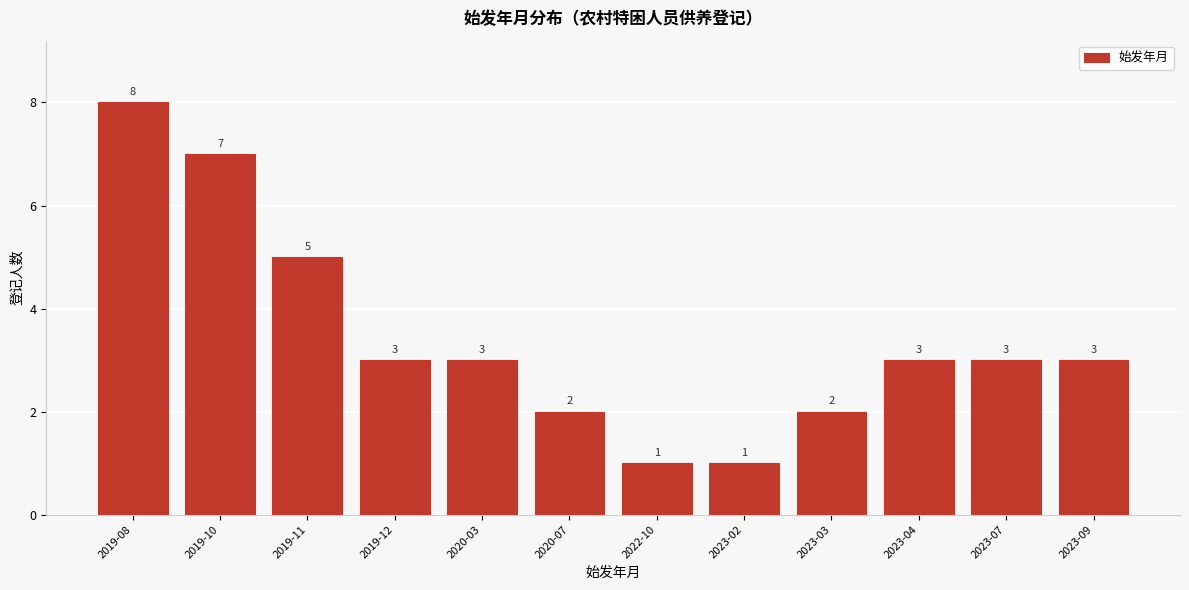

Reading left to right, what are all the values shown in this chart?

8	7	5	3	3	2	1	1	2	3	3	3